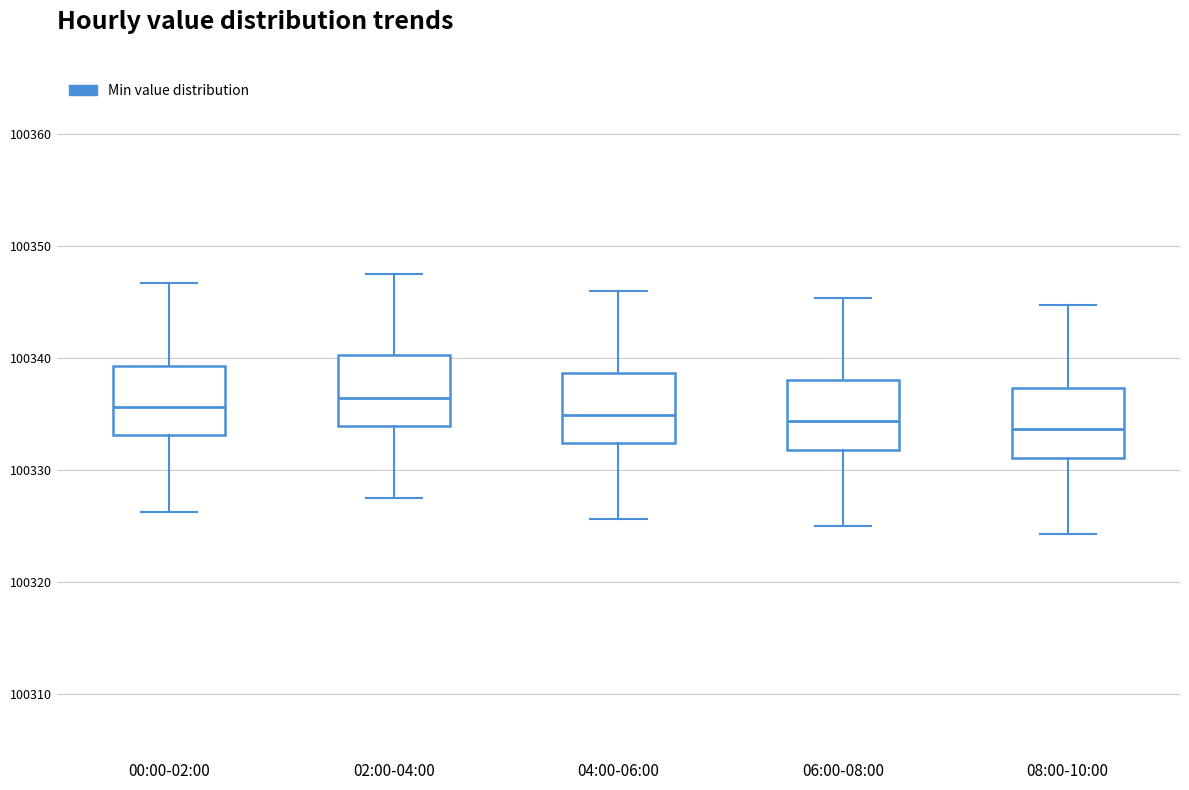

Where does the upper whisker of the box for 00:00-02:00 end on the y-axis? The values are not printed on the chart, so give them approximately, as read against the axis.

100347